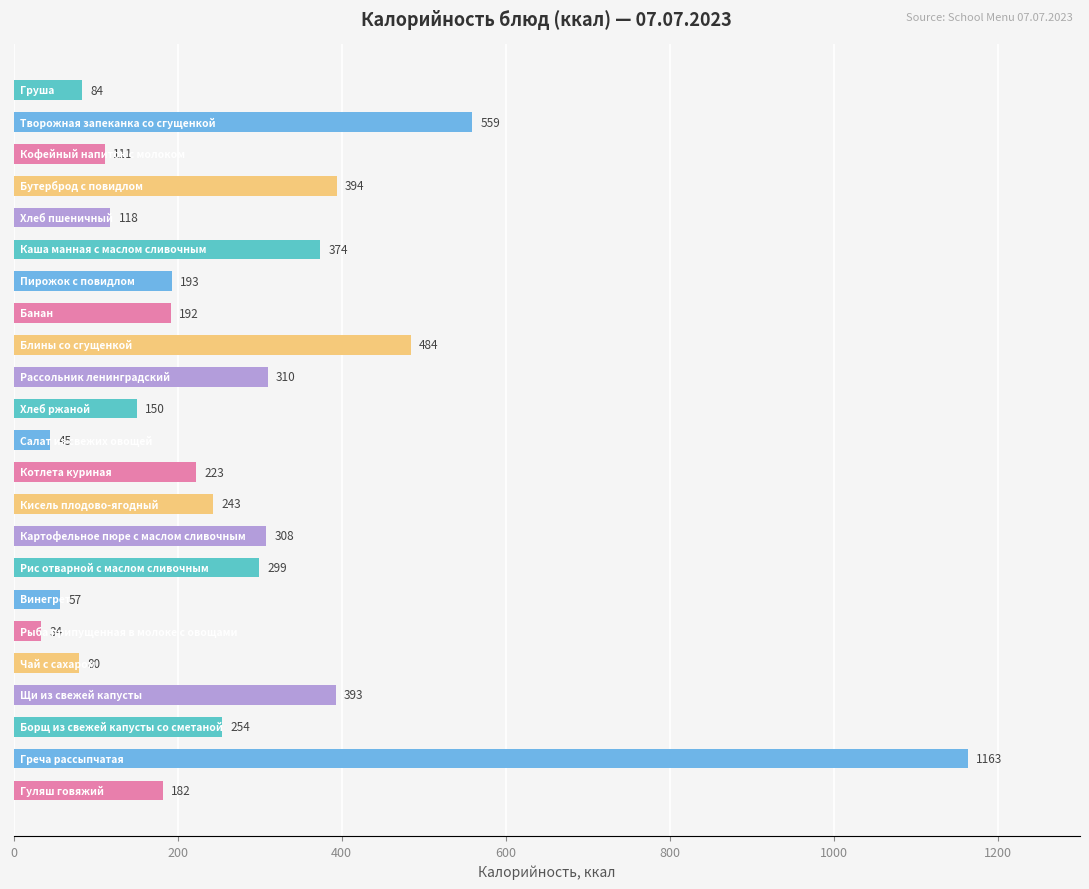

Count the number of categories in the chart.

23